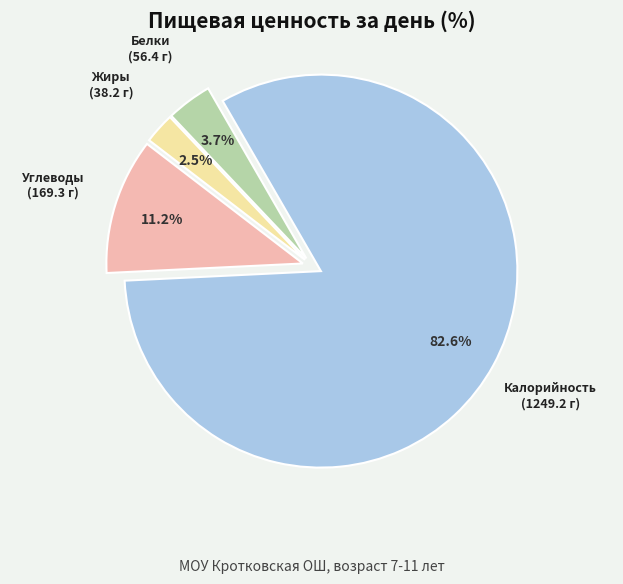

How many slices are in this pie chart?

4